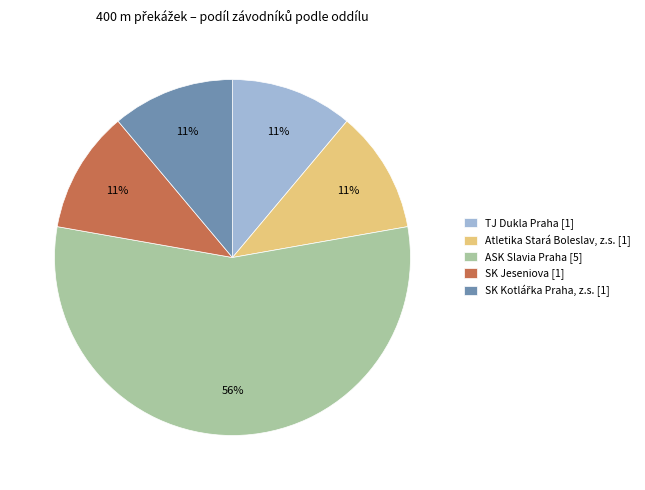

To the nearest percent, what is the average slice percentage?

20%